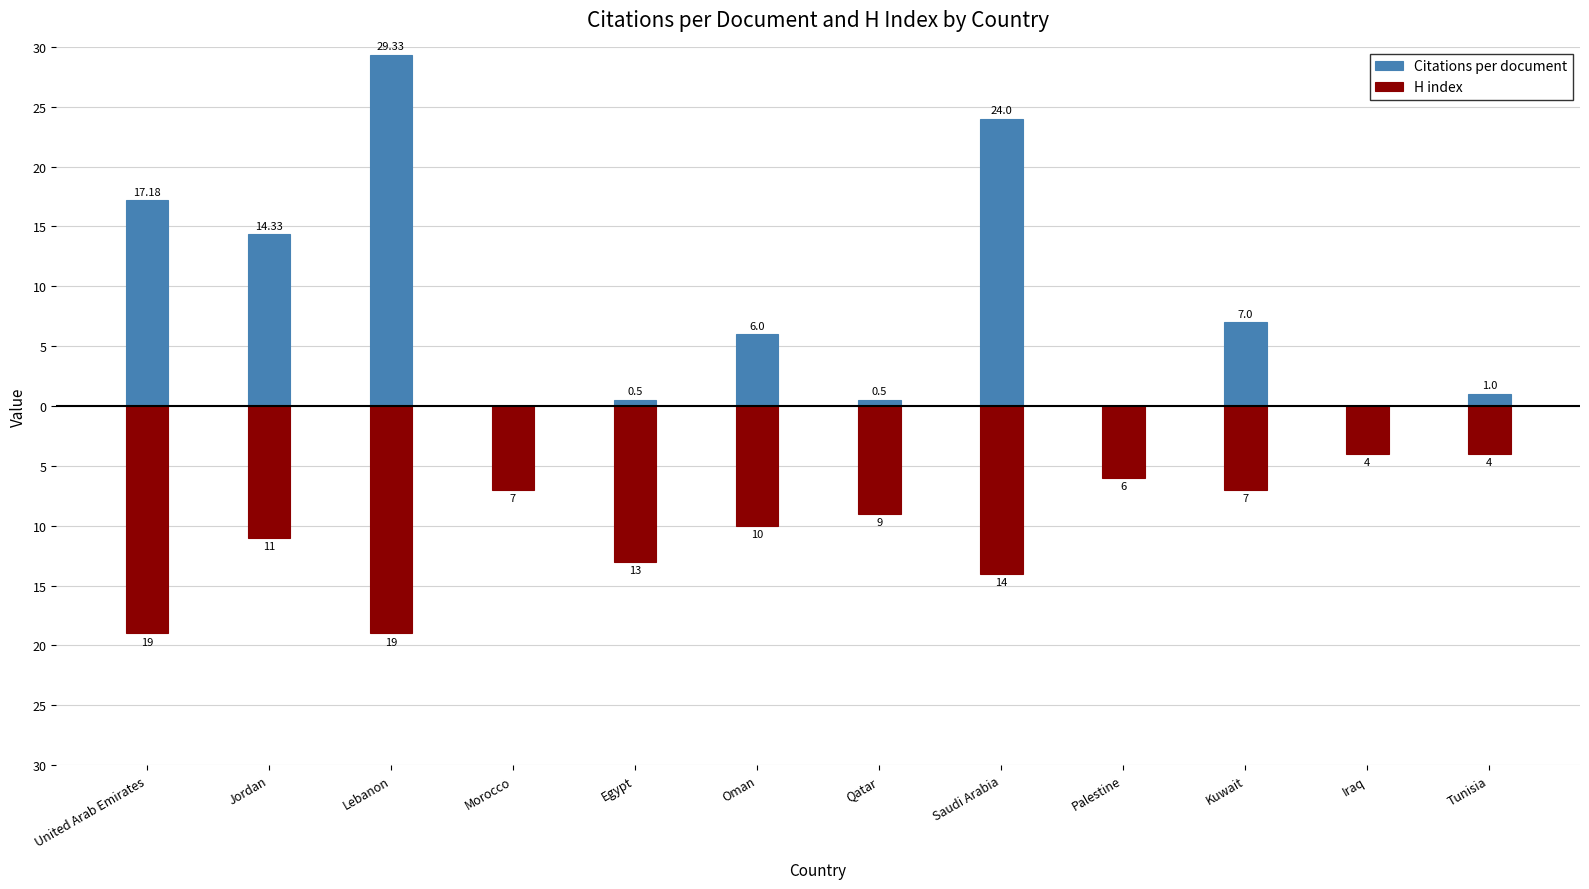

The value of H index at Jordan is -11.0. True or false?

True